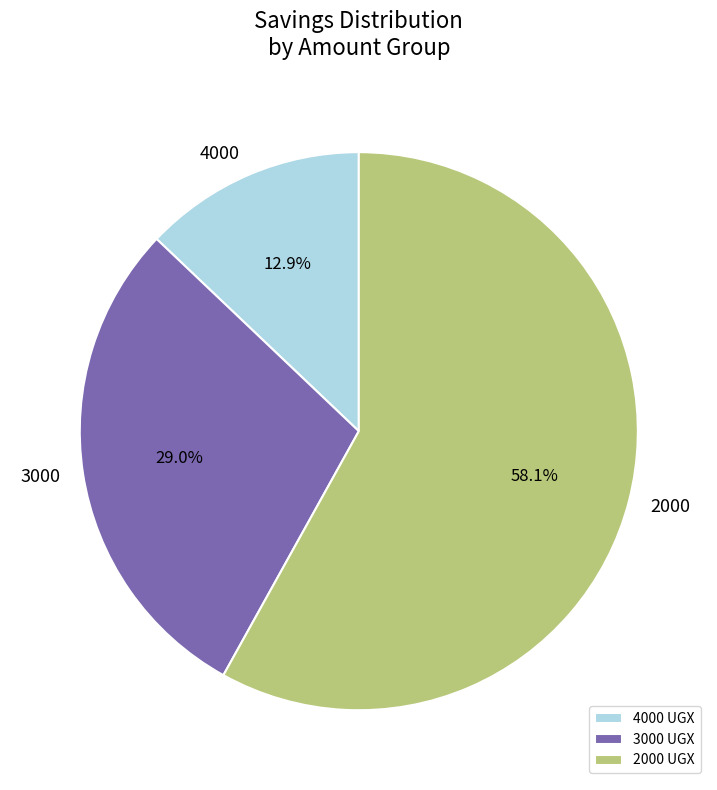

How many segments does this pie chart have?

3